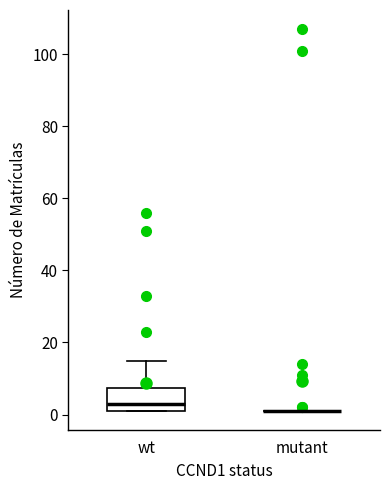

Reading left to right, transcribe this box plot: for each box, give where its median line is, the range the box spans, and where its two whiskers end, as read against the y-axis. The values are not printed on the chart, so give them approximately, as read against the axis.

wt: median 4, box 2 to 8, whiskers 2 to 16
mutant: box collapsed to a line at 2, whiskers 2 to 2